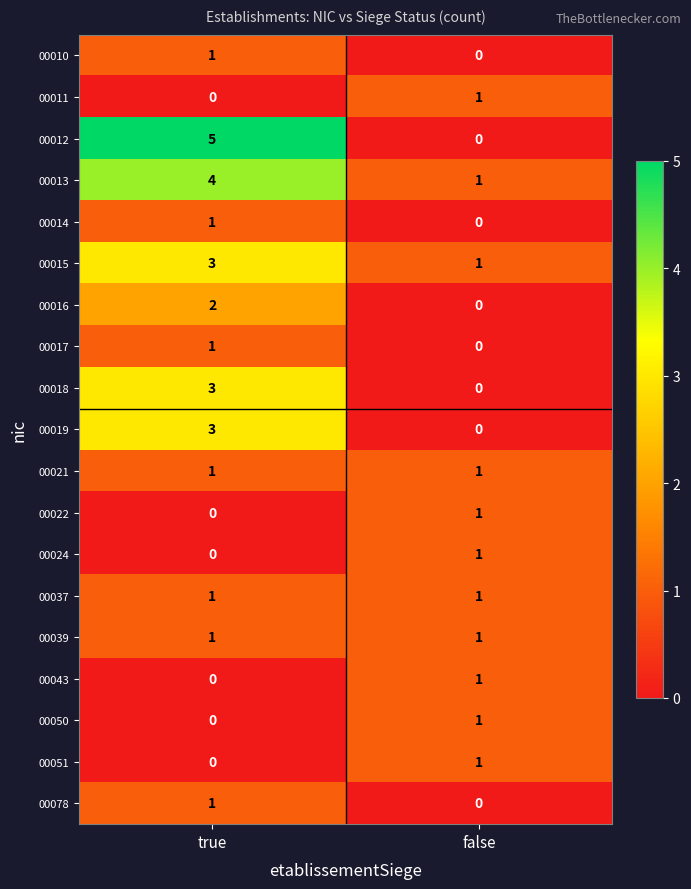

What is the difference between the maximum and minimum values in the 00012 series?

5